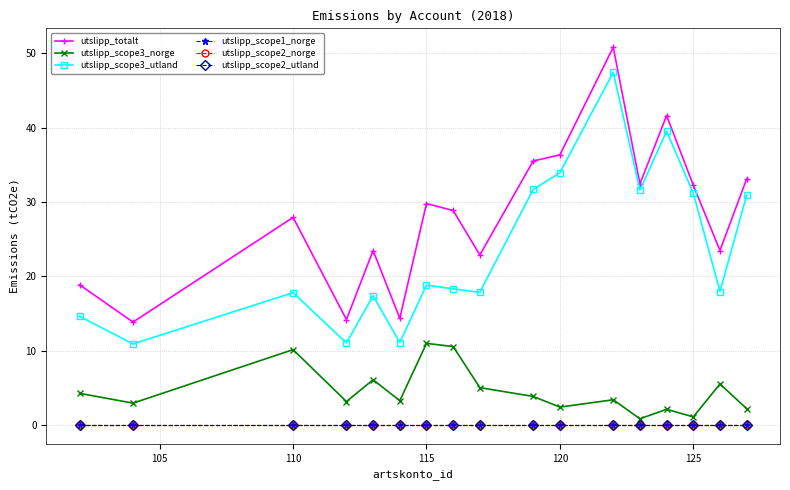

Is this an area chart (filled region under the line)?

No